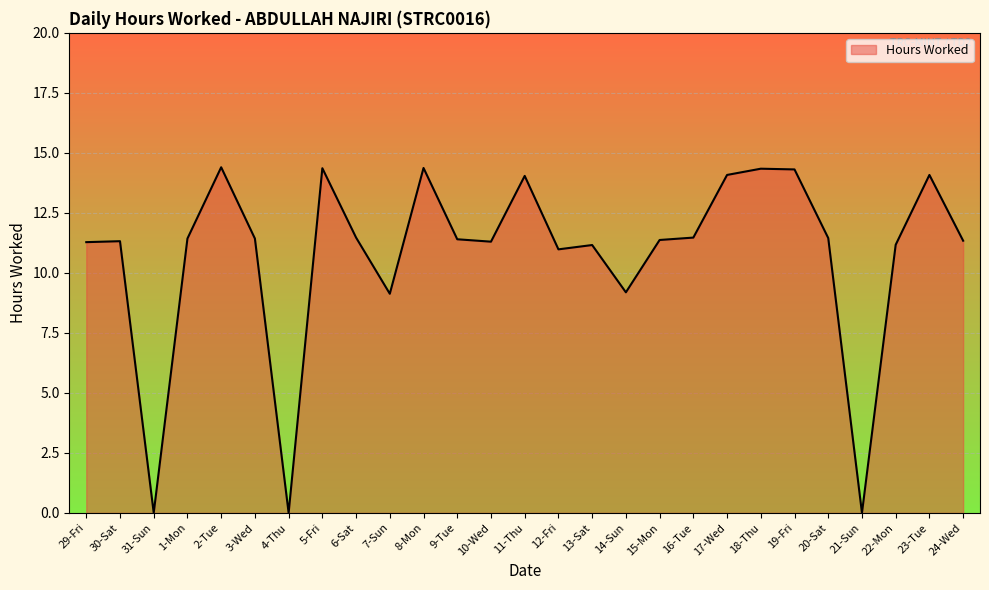

The value at 31-Sun is 0.0. True or false?

True